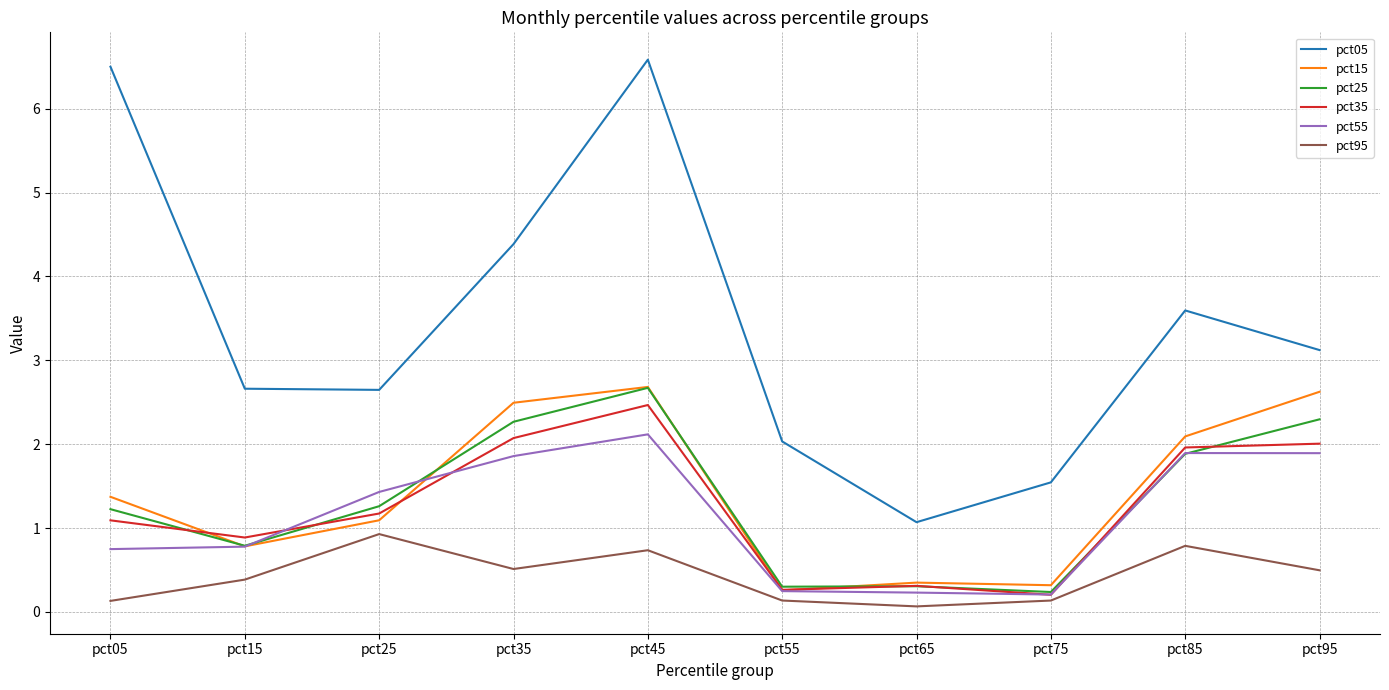

What is the difference between the maximum and minimum values in the pct15 series?

2.4